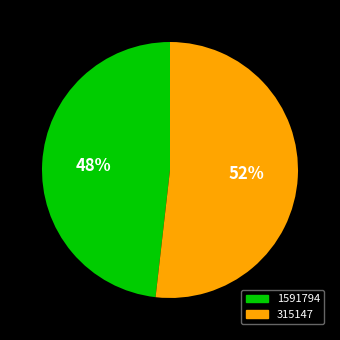

How many segments does this pie chart have?

2